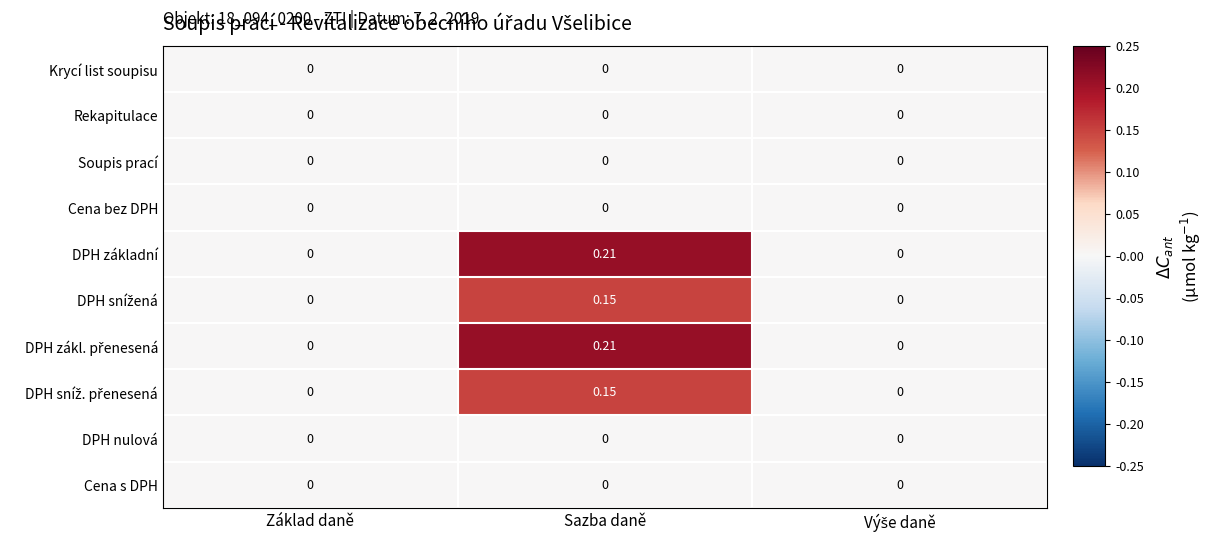

How many categories are shown in the chart?

3